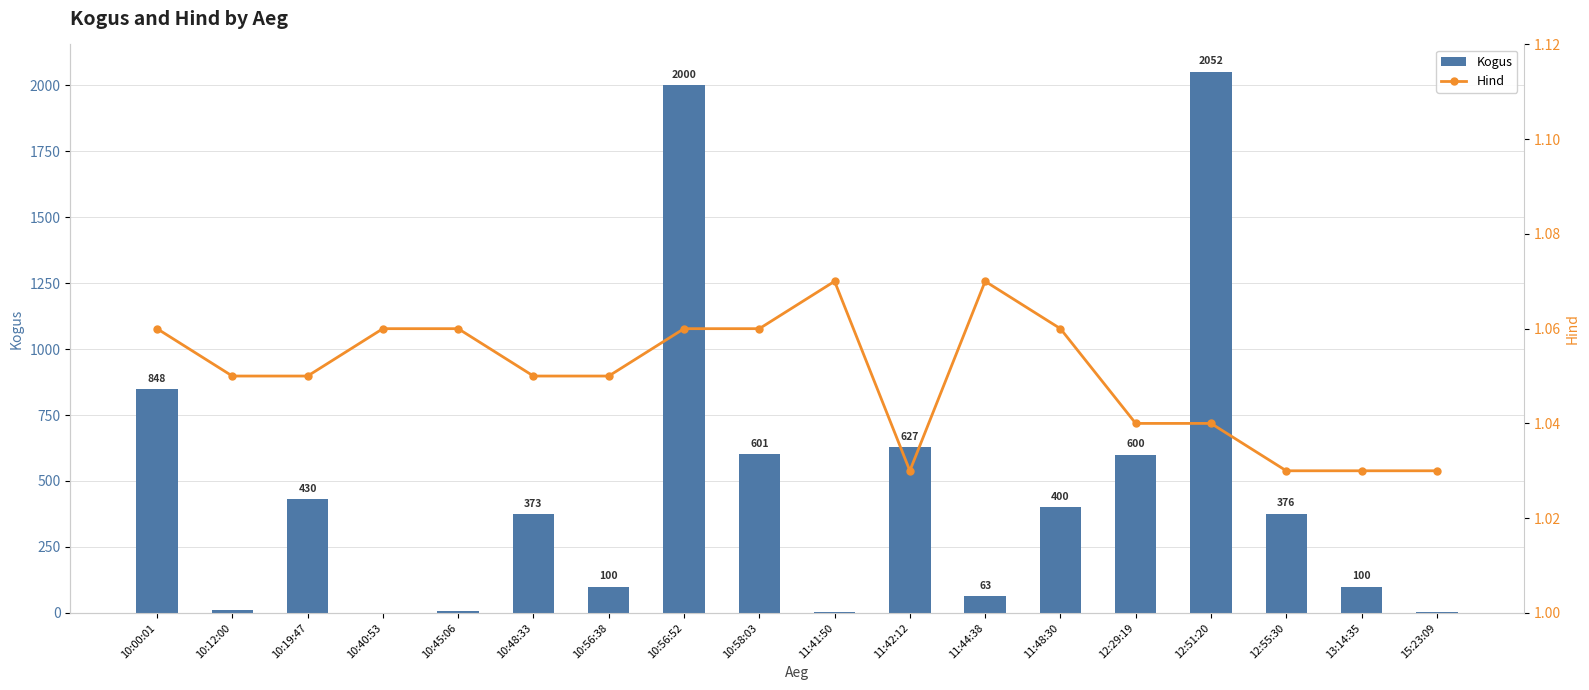

Which series has the largest range (max minus min)?

Kogus